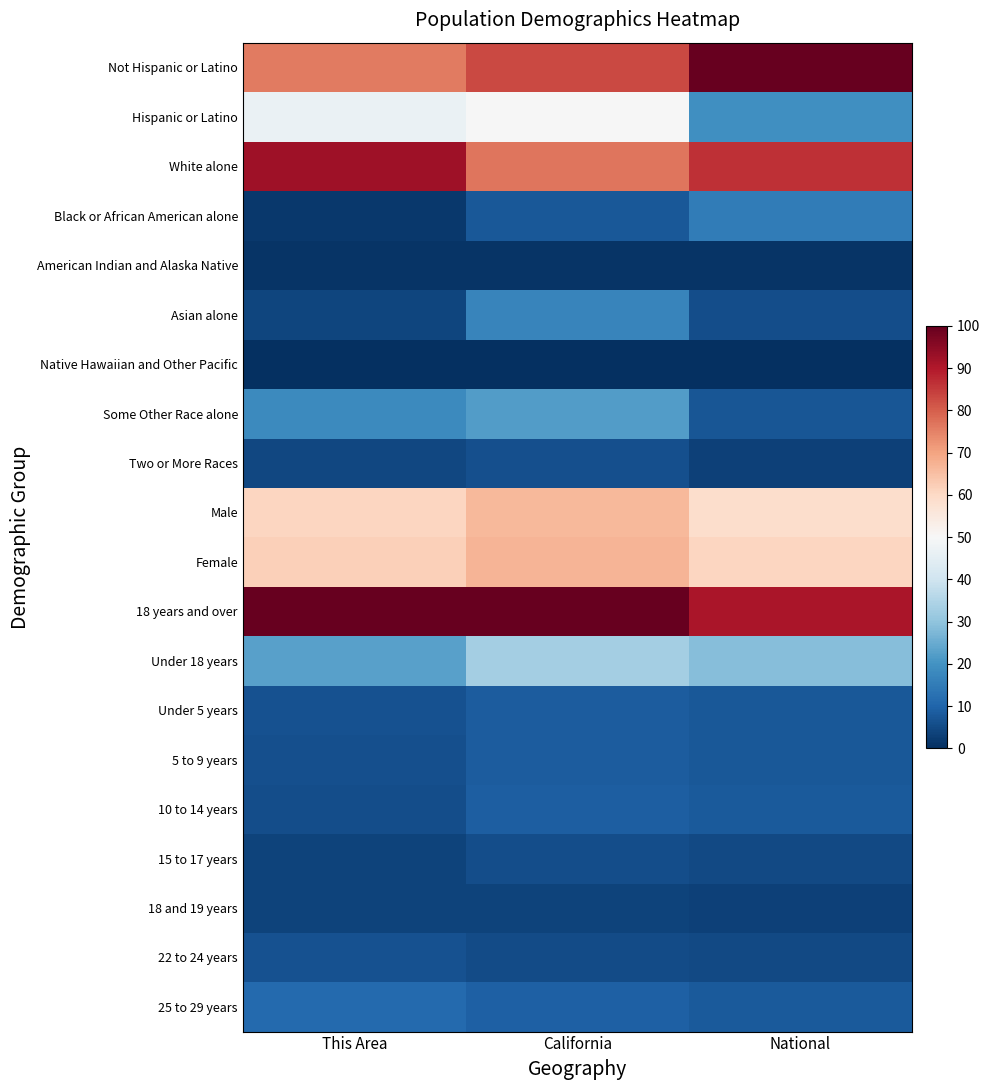

Which series has the largest total across all categories?

18 years and over